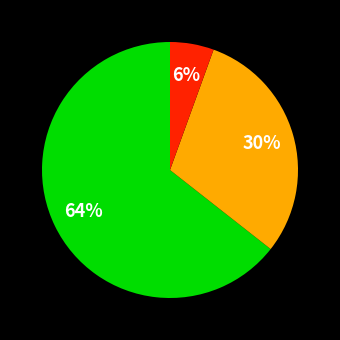

To the nearest percent, what is the average slice percentage?

33%